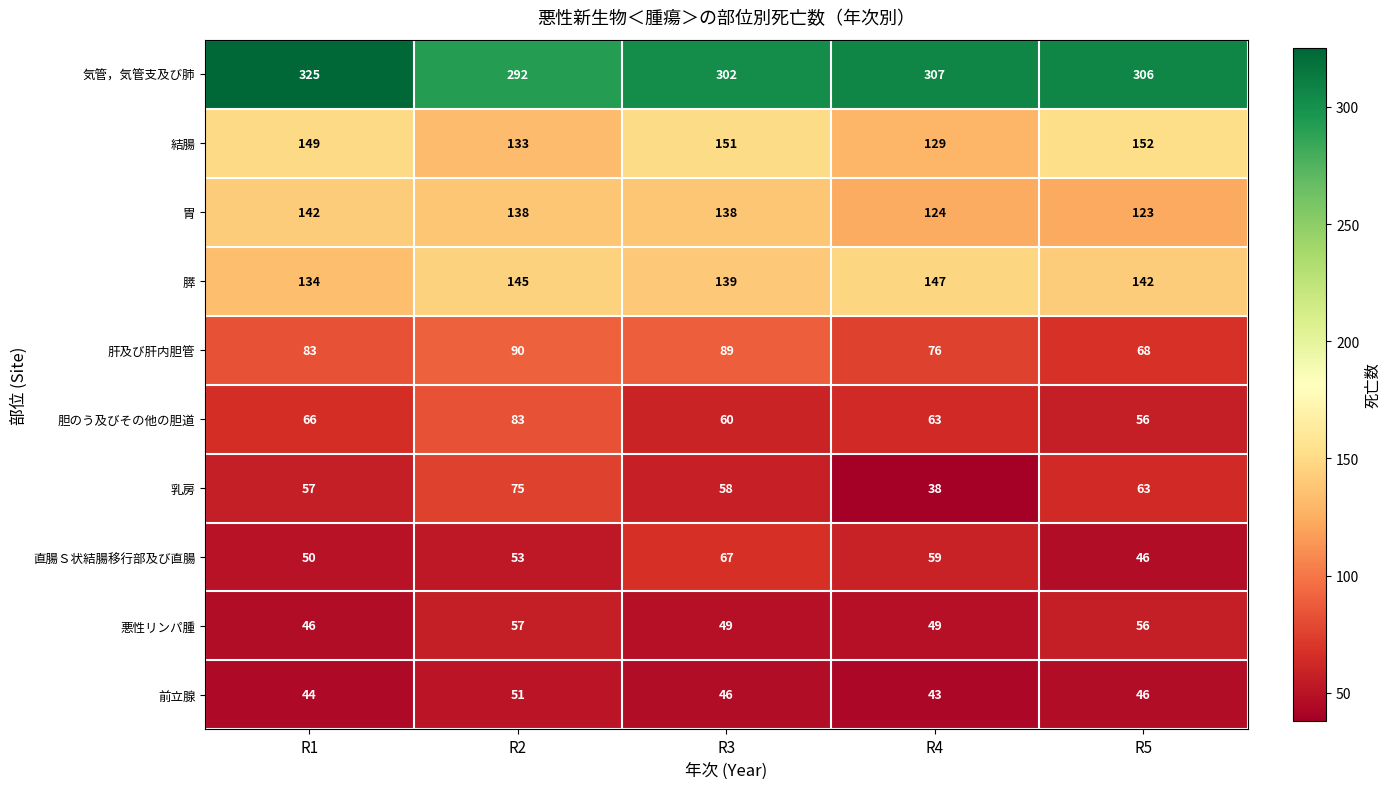

List the series in order of their peak value, highest first.

気管，気管支及び肺, 結腸, 膵, 胃, 肝及び肝内胆管, 胆のう及びその他の胆道, 乳房, 直腸Ｓ状結腸移行部及び直腸, 悪性リンパ腫, 前立腺